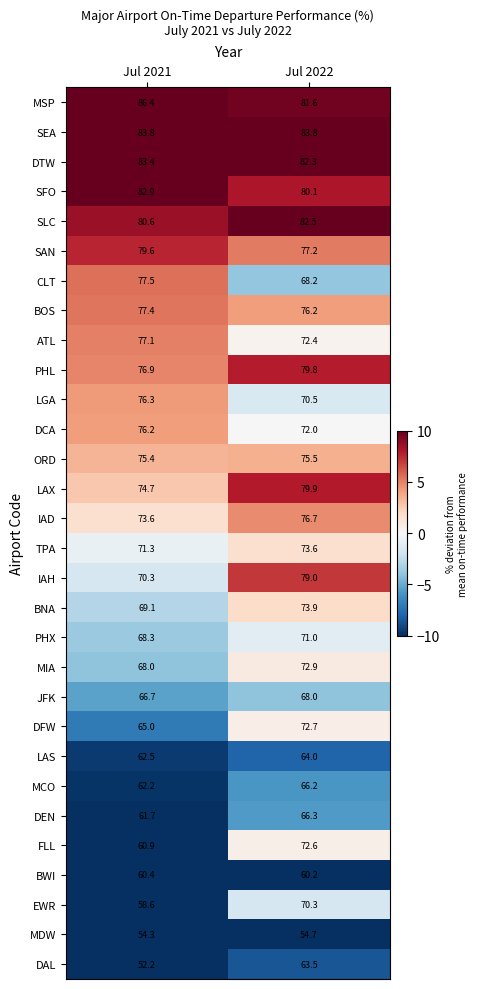

Count the number of data series in this chart.

30